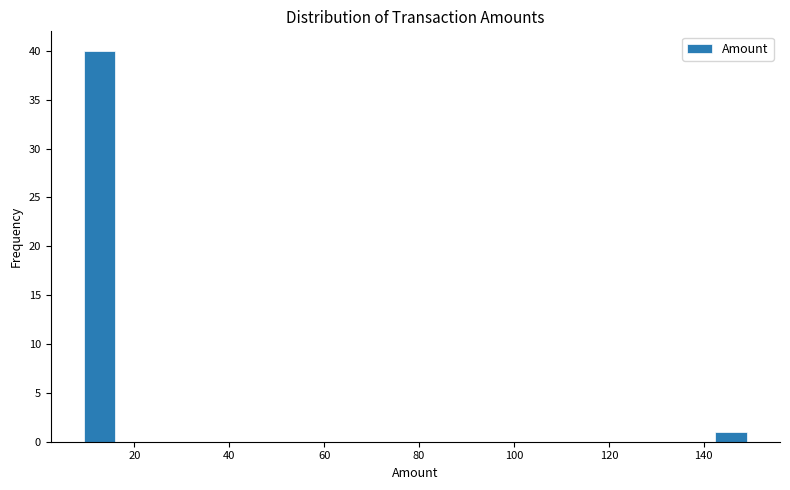

Read against the x-axis, roughly where is the centre of the tallest bar?

12